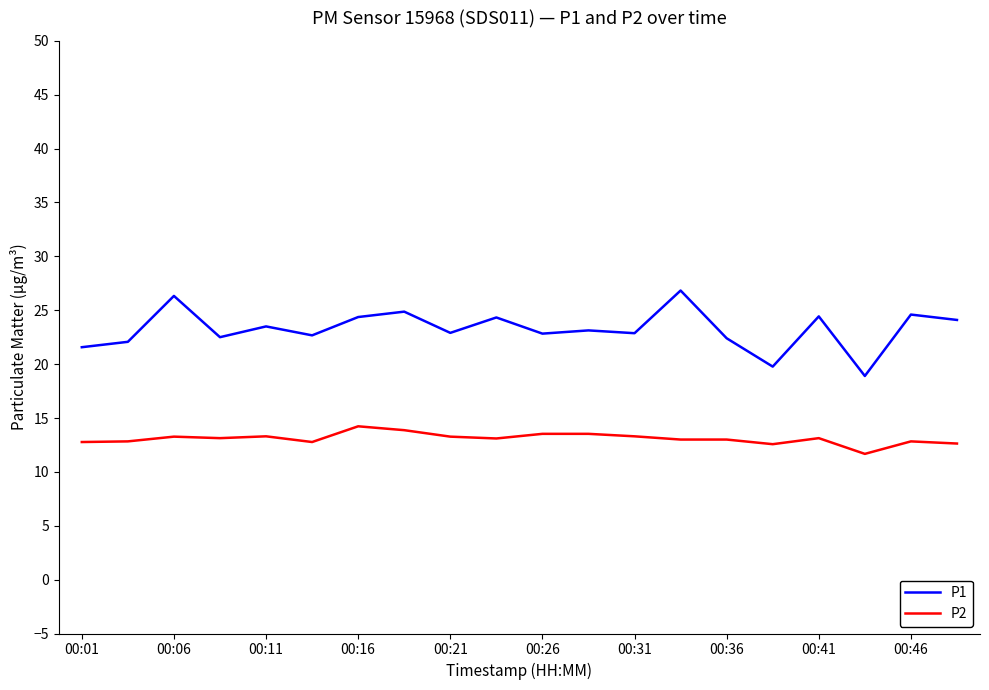

What are all the series names shown in the legend?

P1, P2